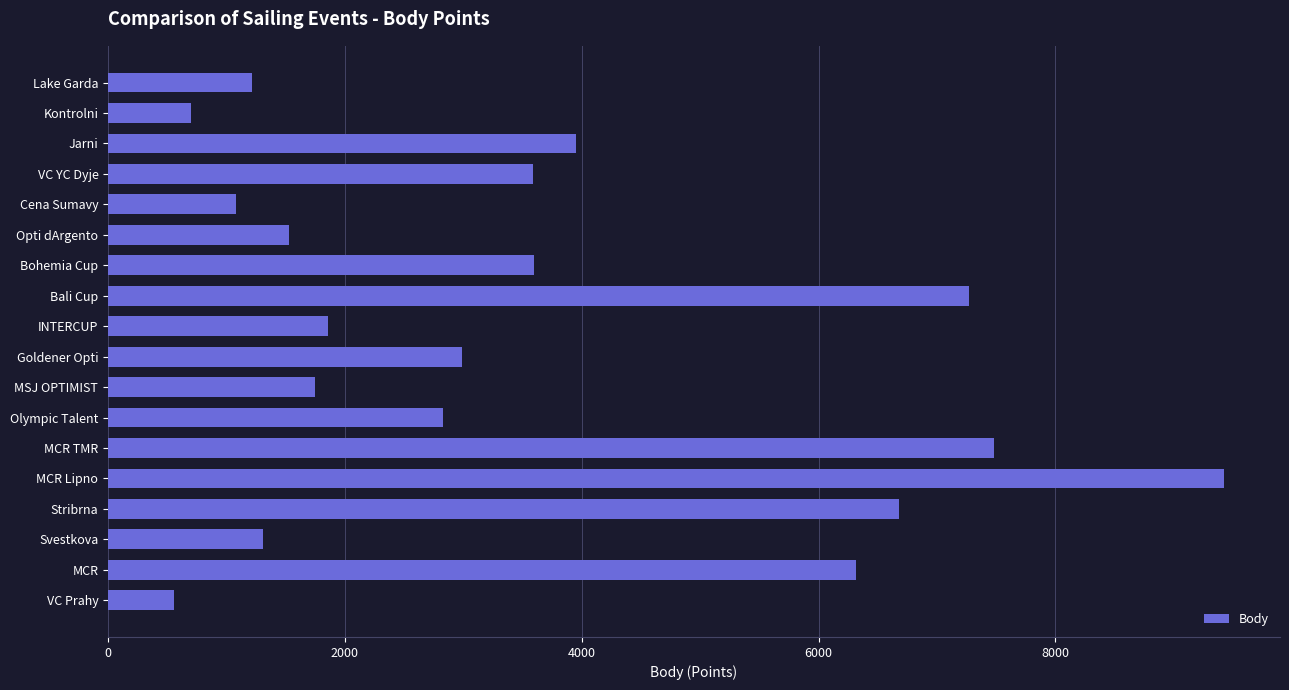

What is the difference between the maximum and second lowest values?

8722